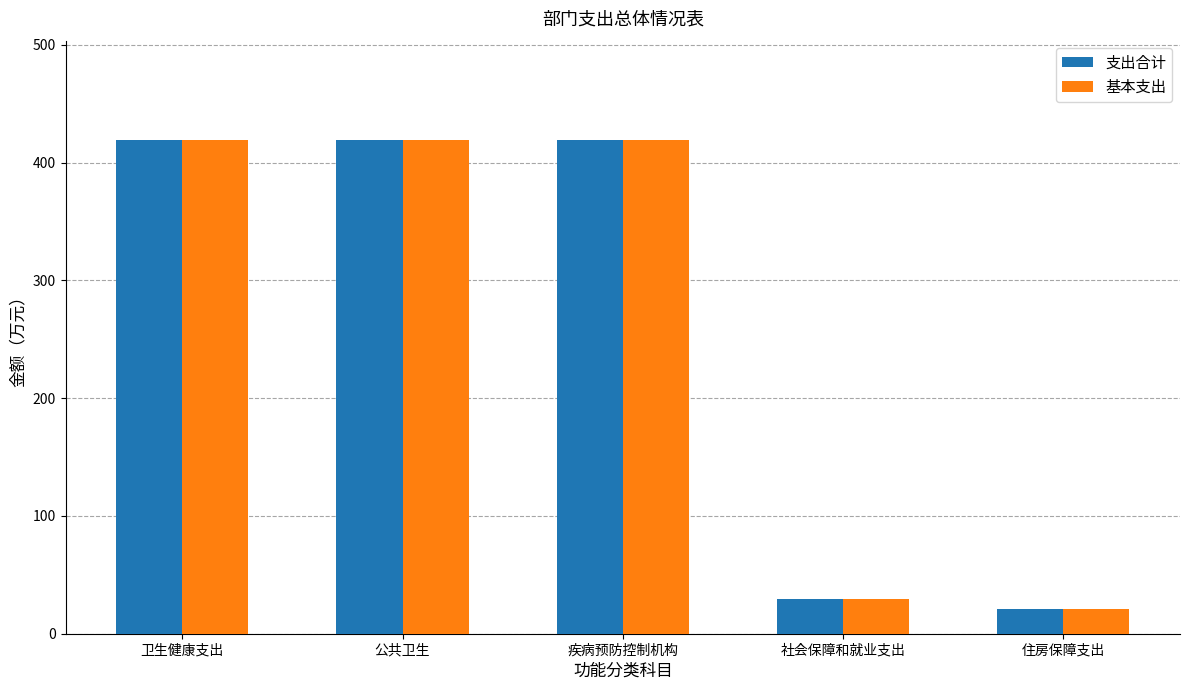

Reading left to right, transcribe all the data shown in this chart.

支出合计: 419.7	419.7	419.7	29.9	20.8
基本支出: 419.7	419.7	419.7	29.9	20.8